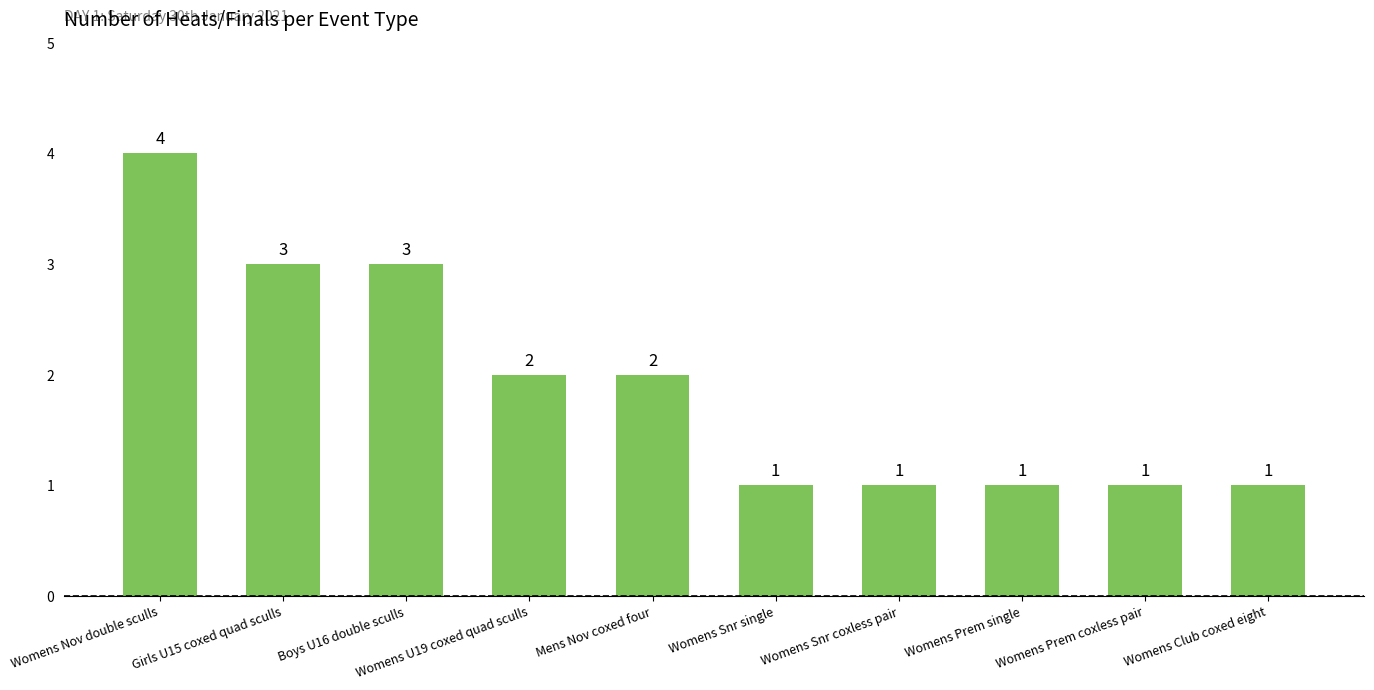

What is the ratio of the value at Girls U15 coxed quad sculls to the value at Womens Snr coxless pair?

3.0